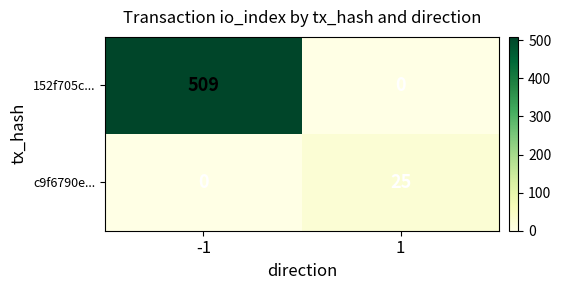

List the series in order of their peak value, lowest first.

c9f6790e..., 152f705c...